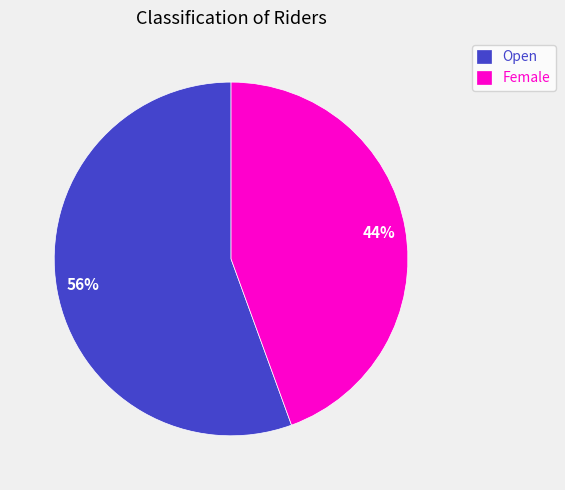

To the nearest percent, what is the average slice percentage?

50%